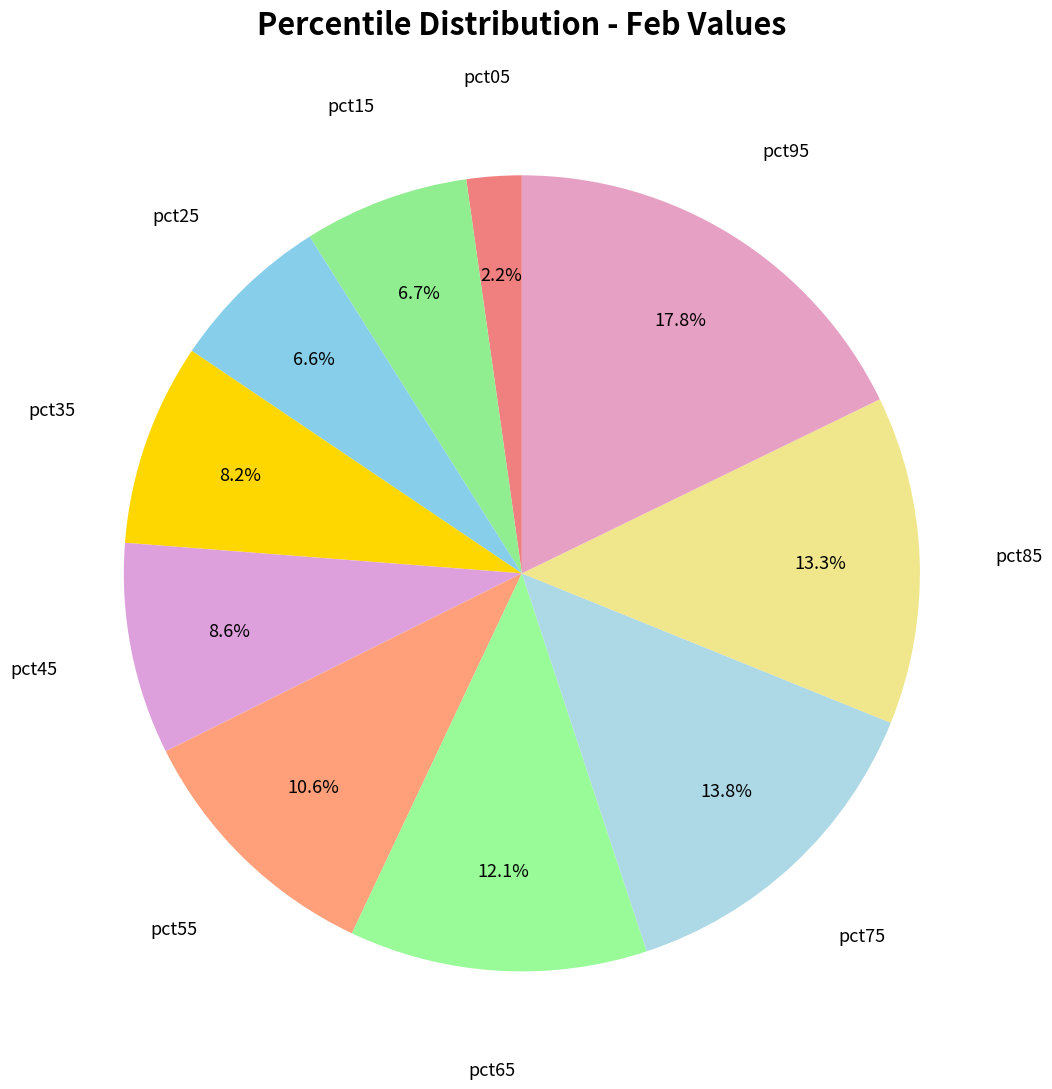

Count the number of slices in the pie.

10